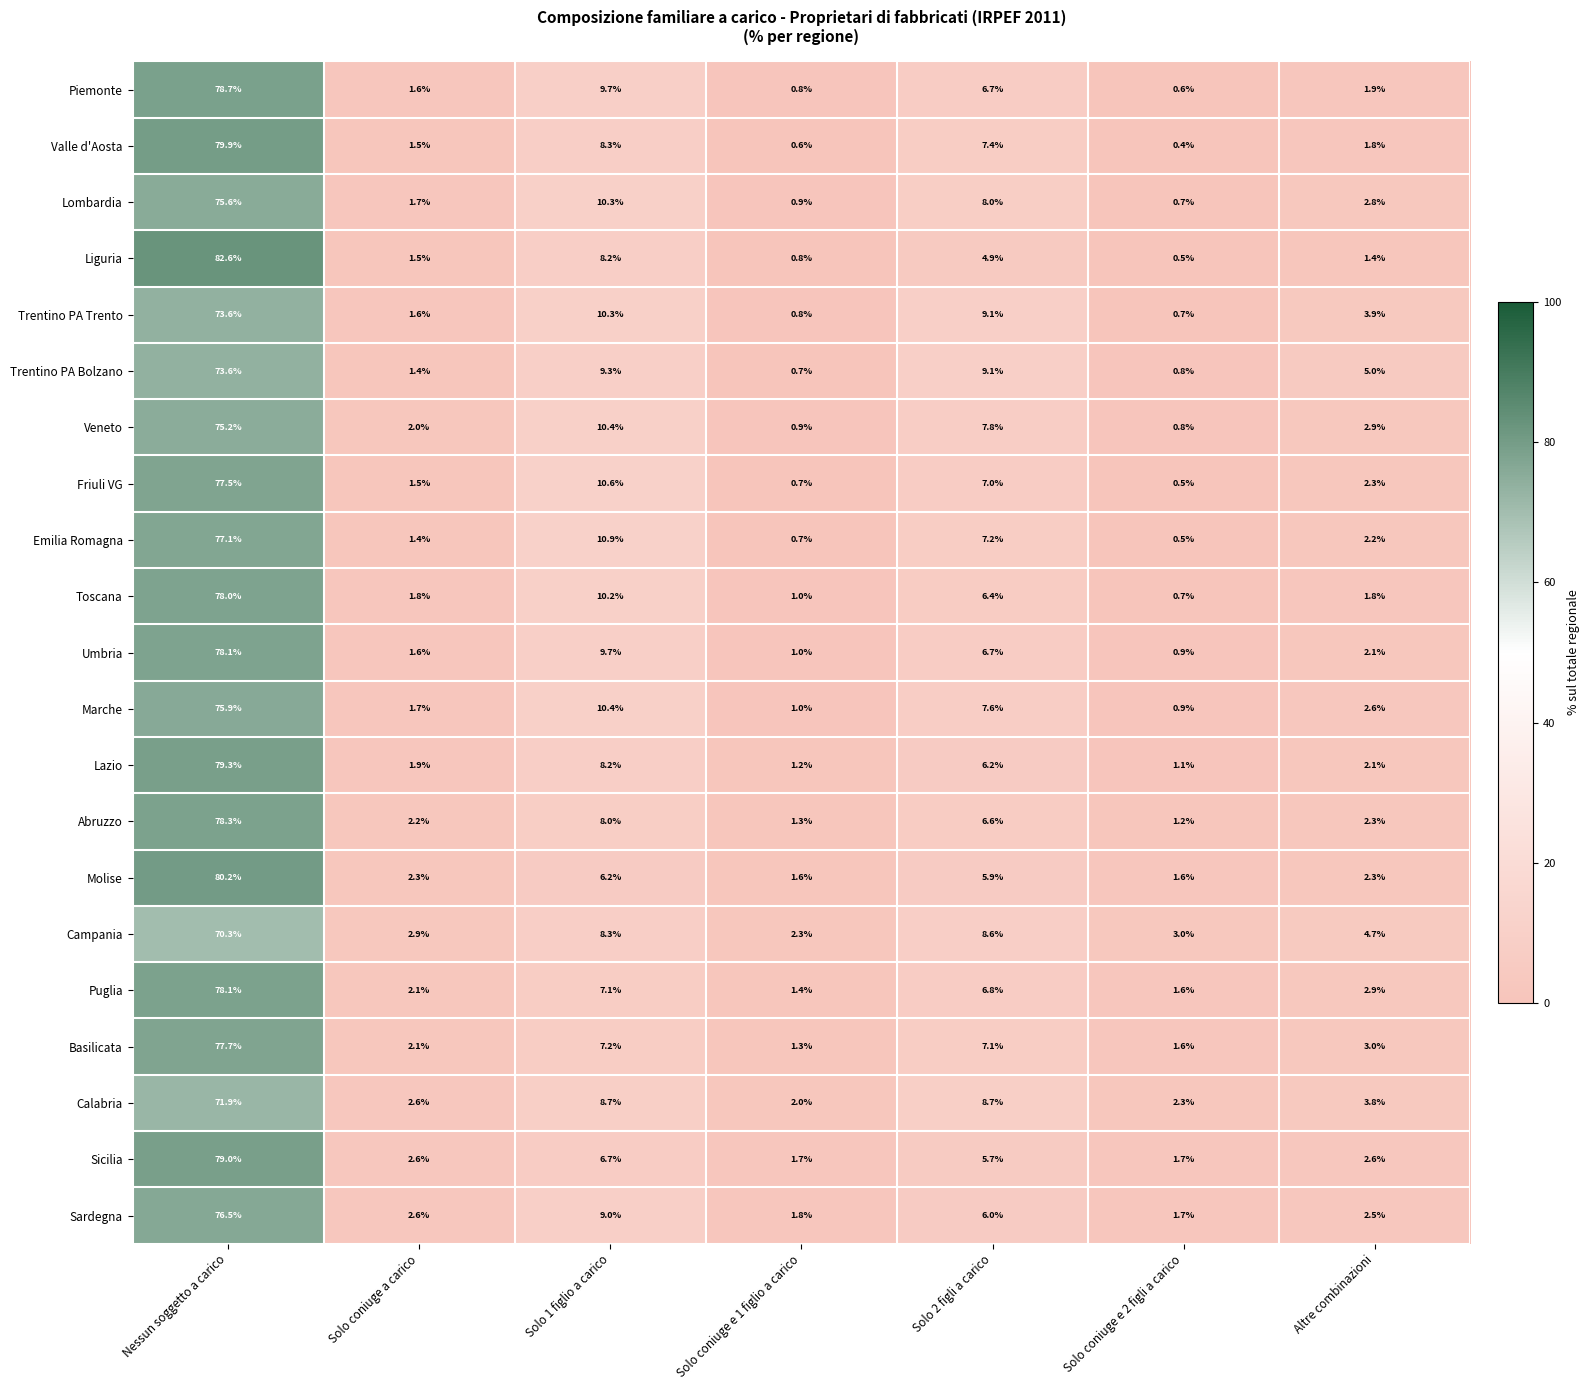

The Molise series shows 3.3 at Altre combinazioni. True or false?

False